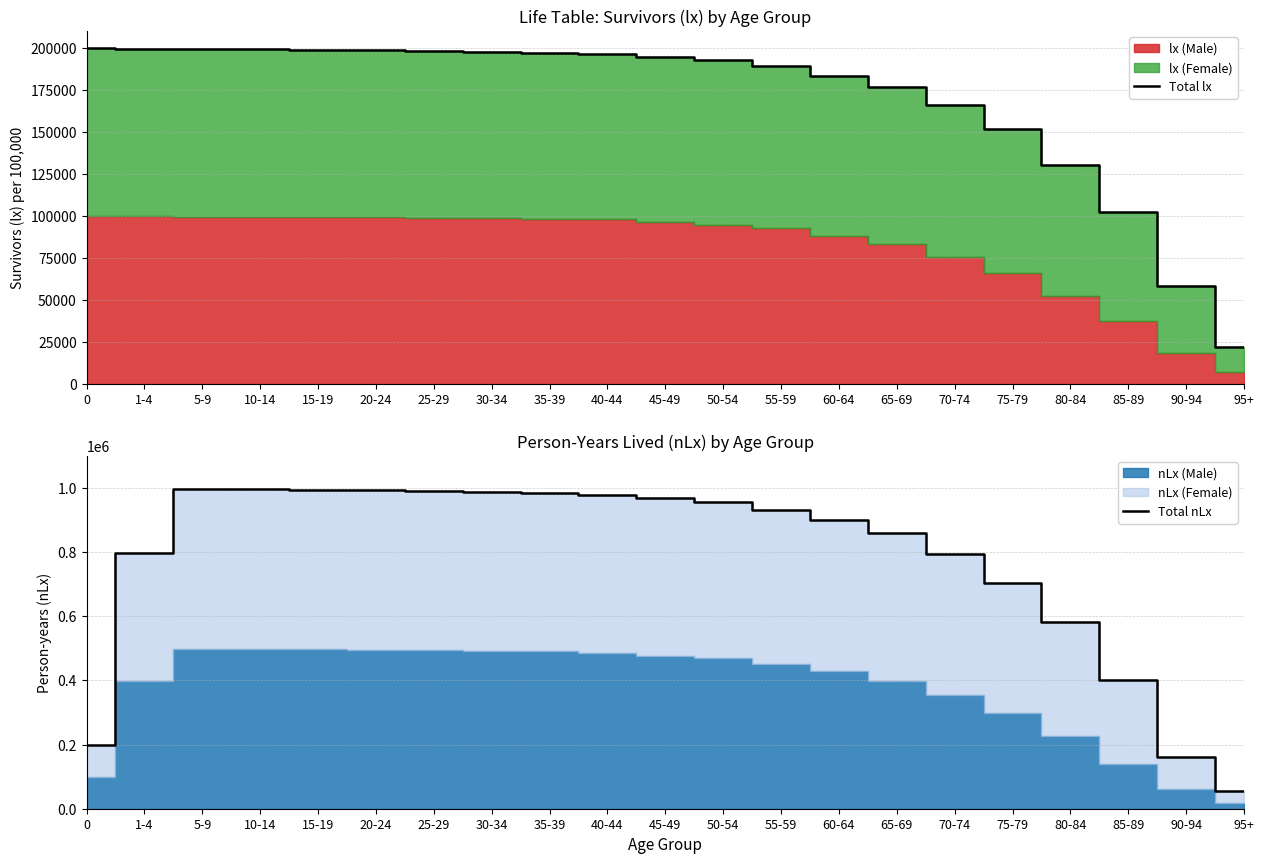

True or false: Total lx has a value of 58381 at 90-94.

True